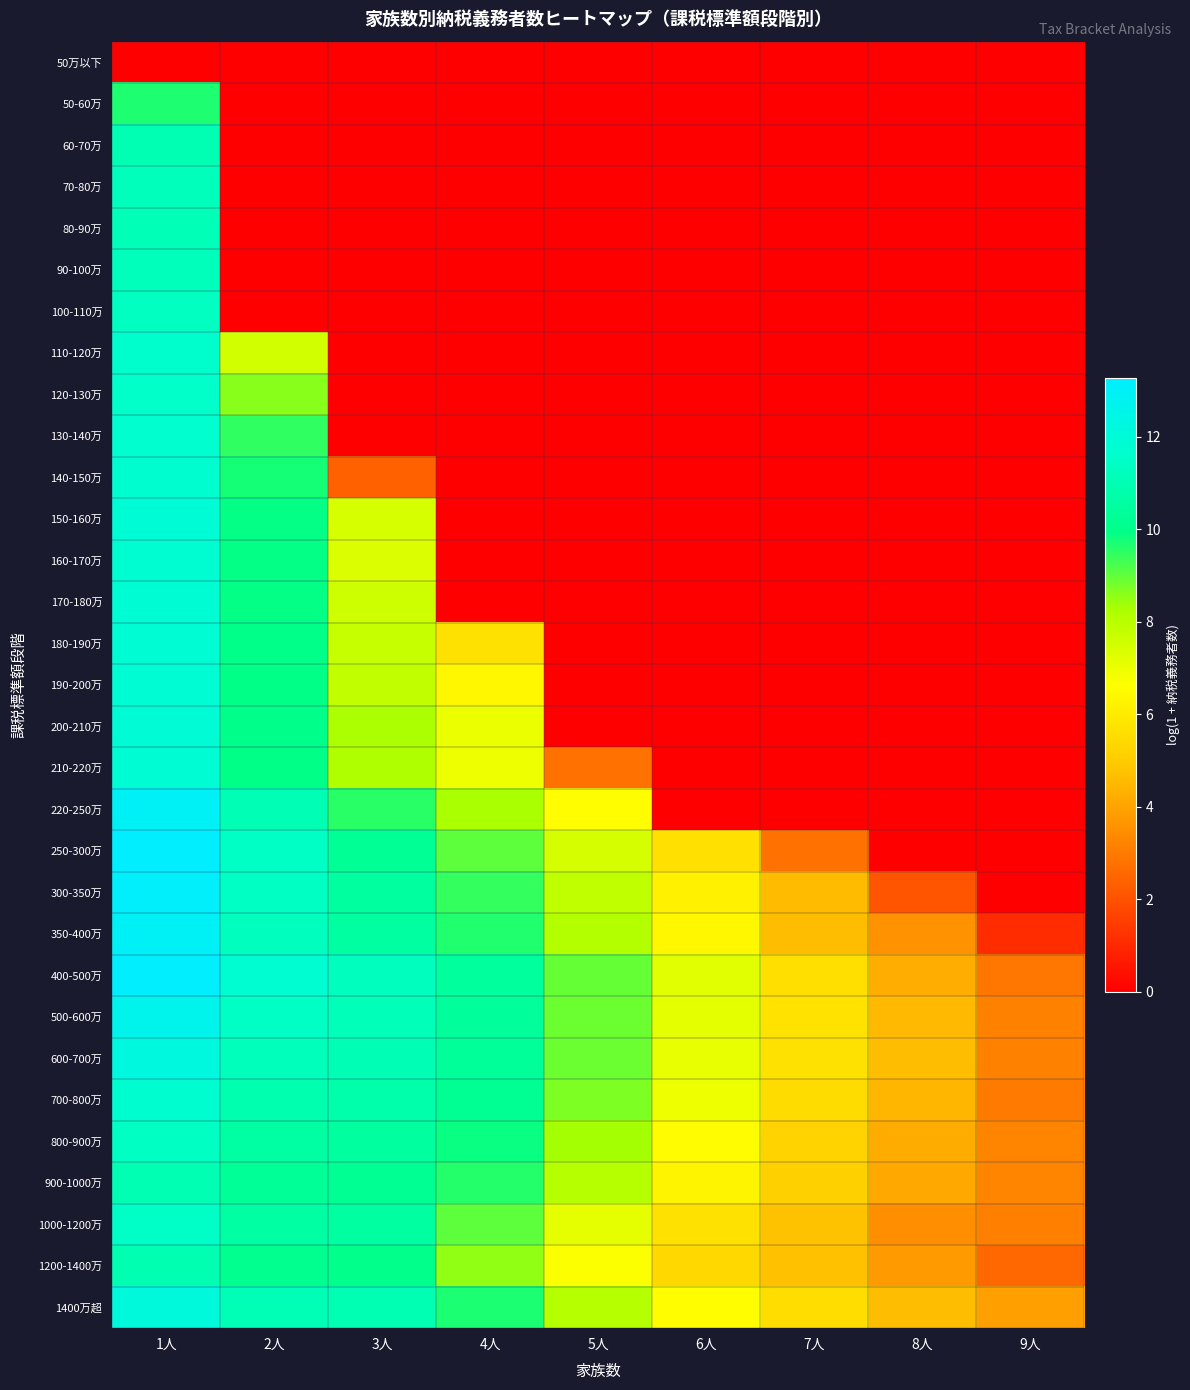

Which series has the largest total across all categories?

400-500万